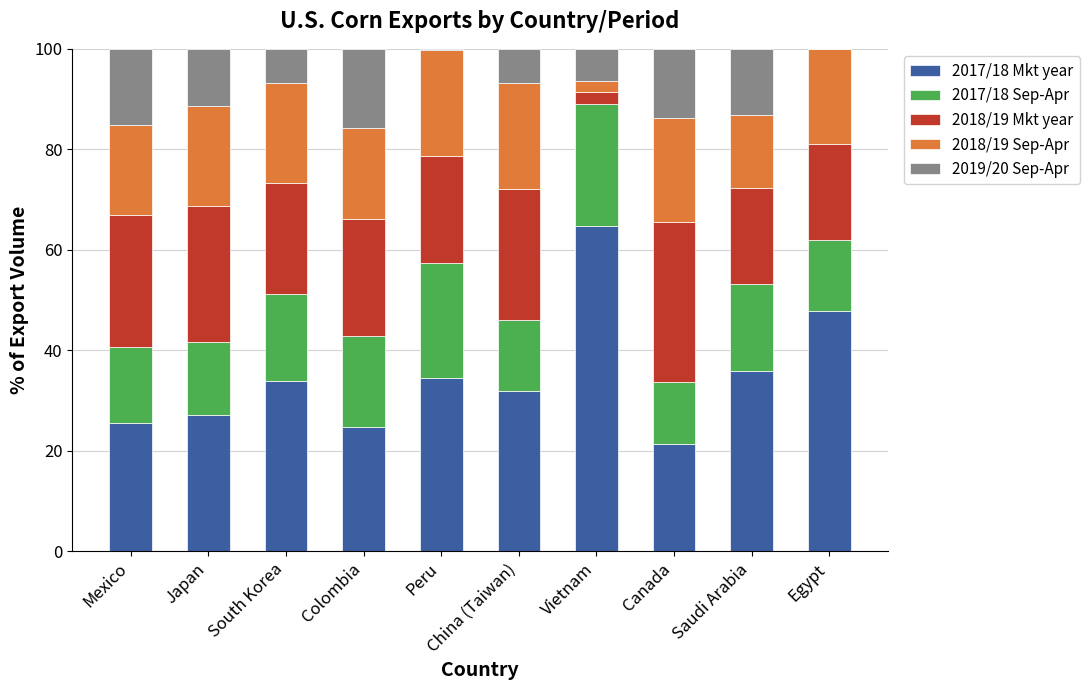

What are all the series names shown in the legend?

2017/18 Mkt year, 2017/18 Sep-Apr, 2018/19 Mkt year, 2018/19 Sep-Apr, 2019/20 Sep-Apr